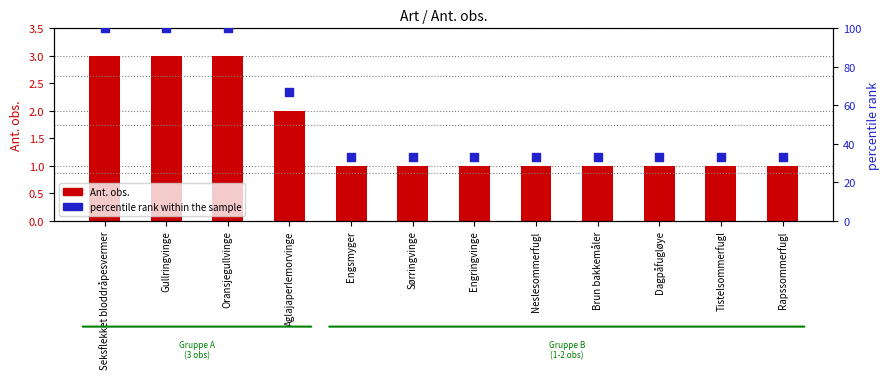

At which category is the sum across all series the highest?

Seksflekket bloddråpesvermer